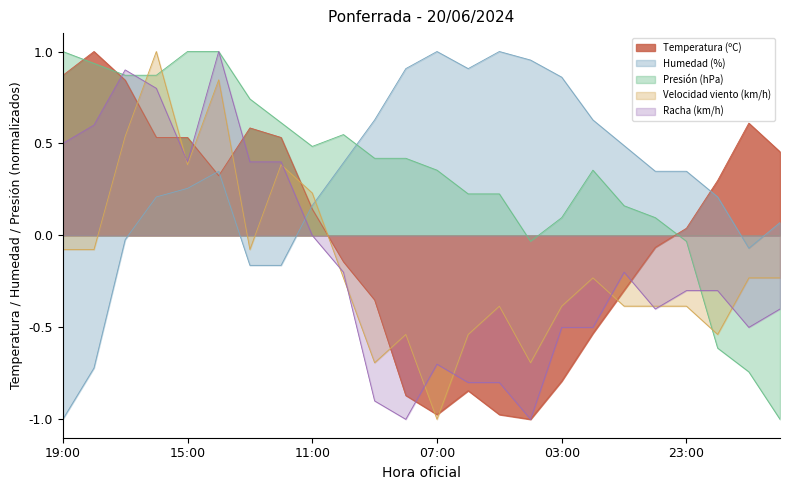

Where is Velocidad del viento (km/h) nearest to the value 0?

19:00